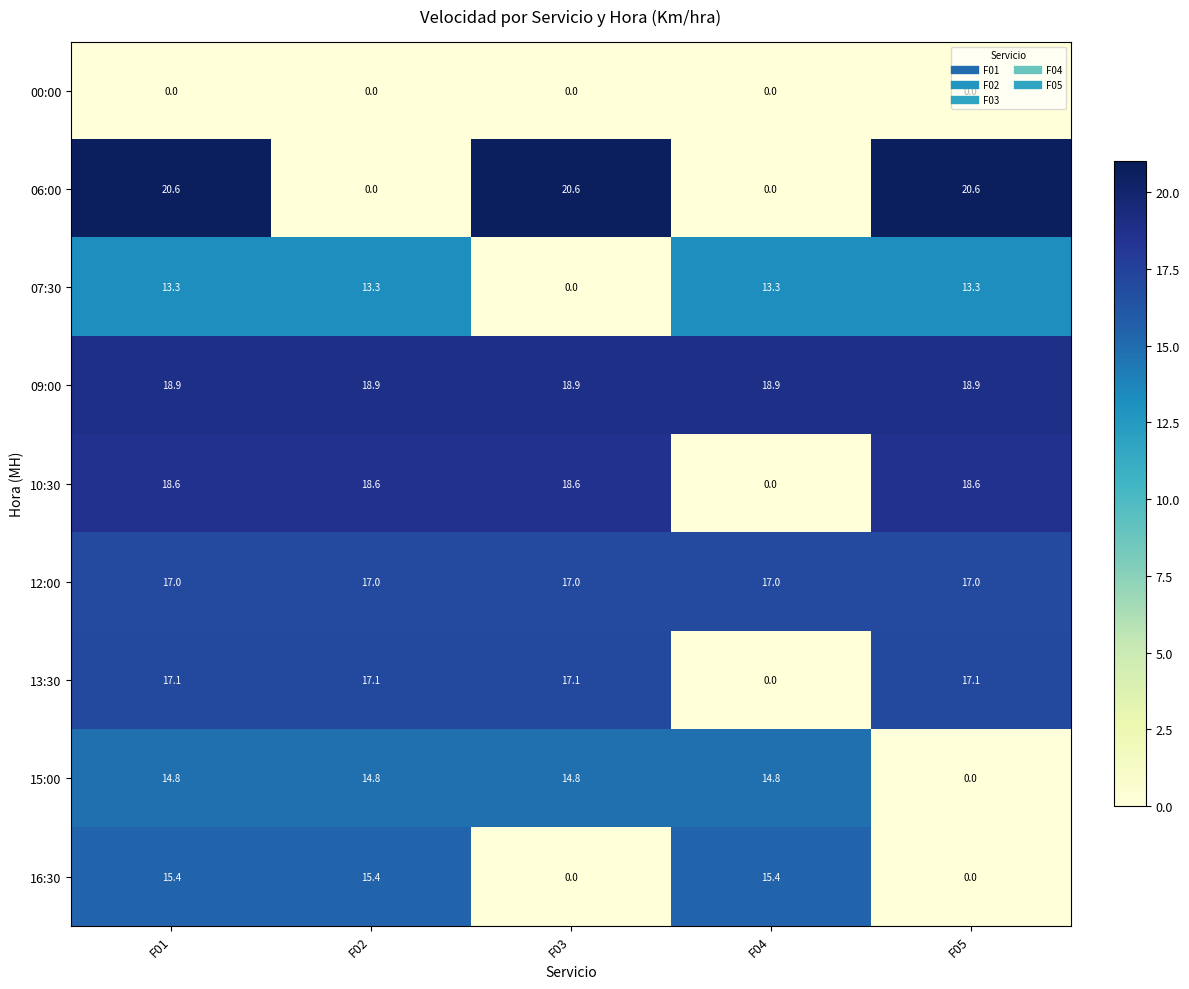

What is the sum of the 13:30 values at F01 and F05?

34.2